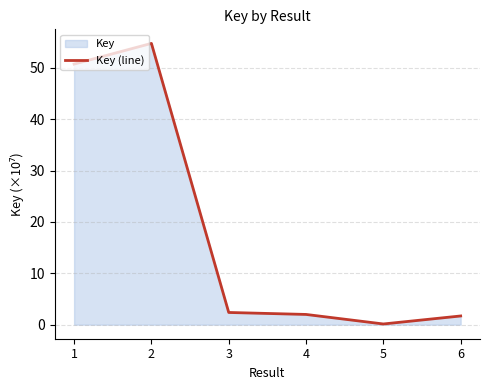

Rank the categories by value from lowest to highest.

5, 6, 4, 3, 1, 2